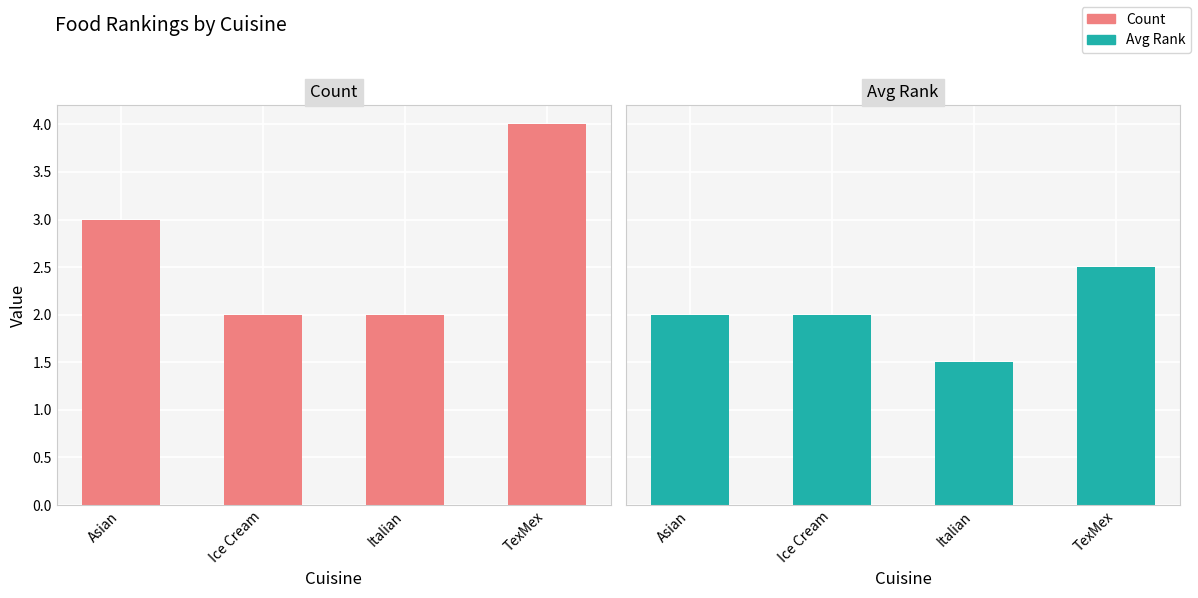

The value of Count at Italian is 3.3. True or false?

False